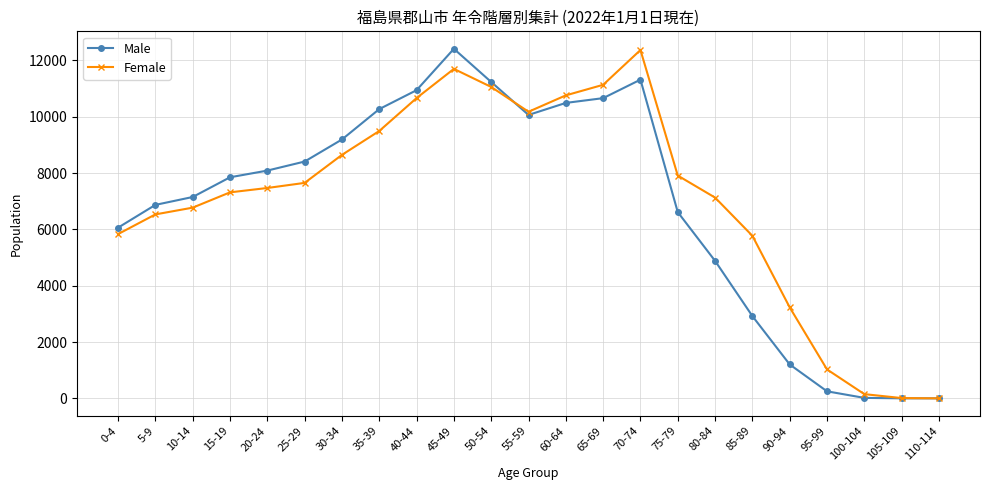

What is the sum of all Female values?

162802